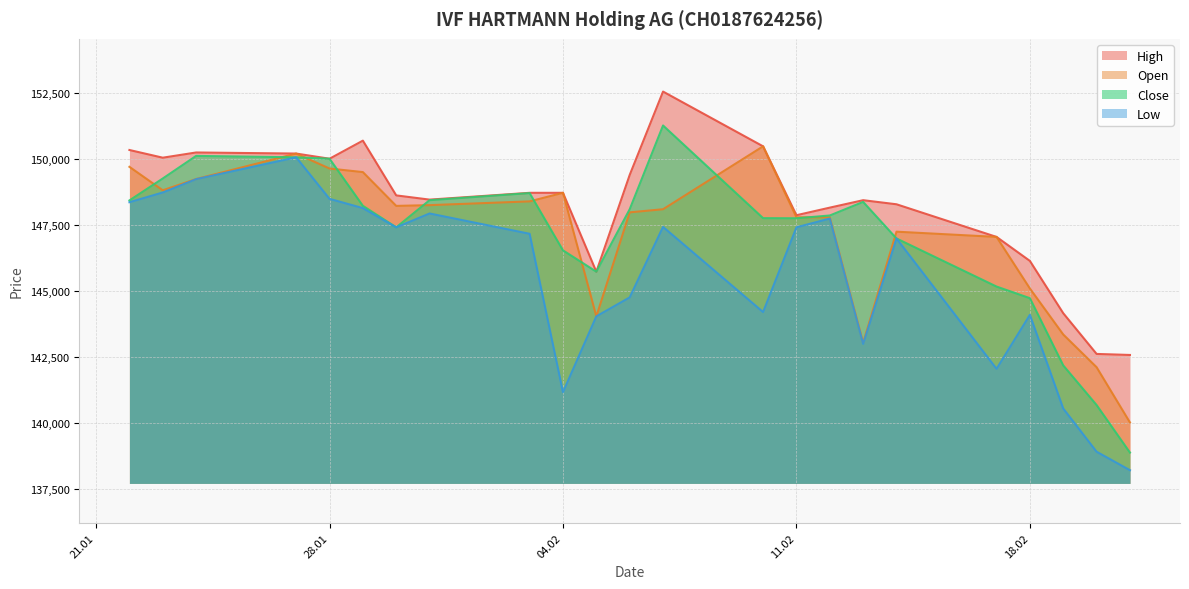

Which series has the largest total across all categories?

High